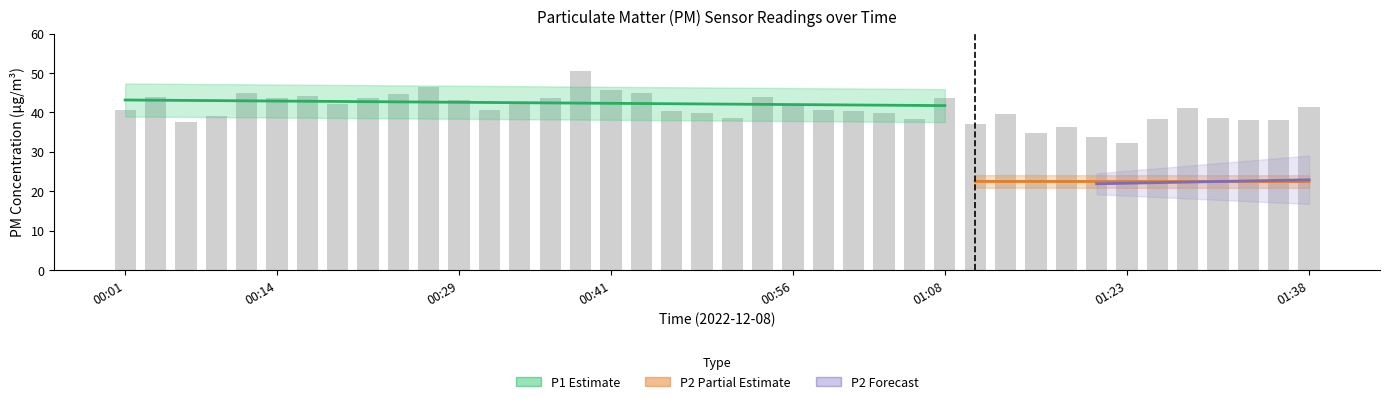

Where does the data first go above 40?

00:01